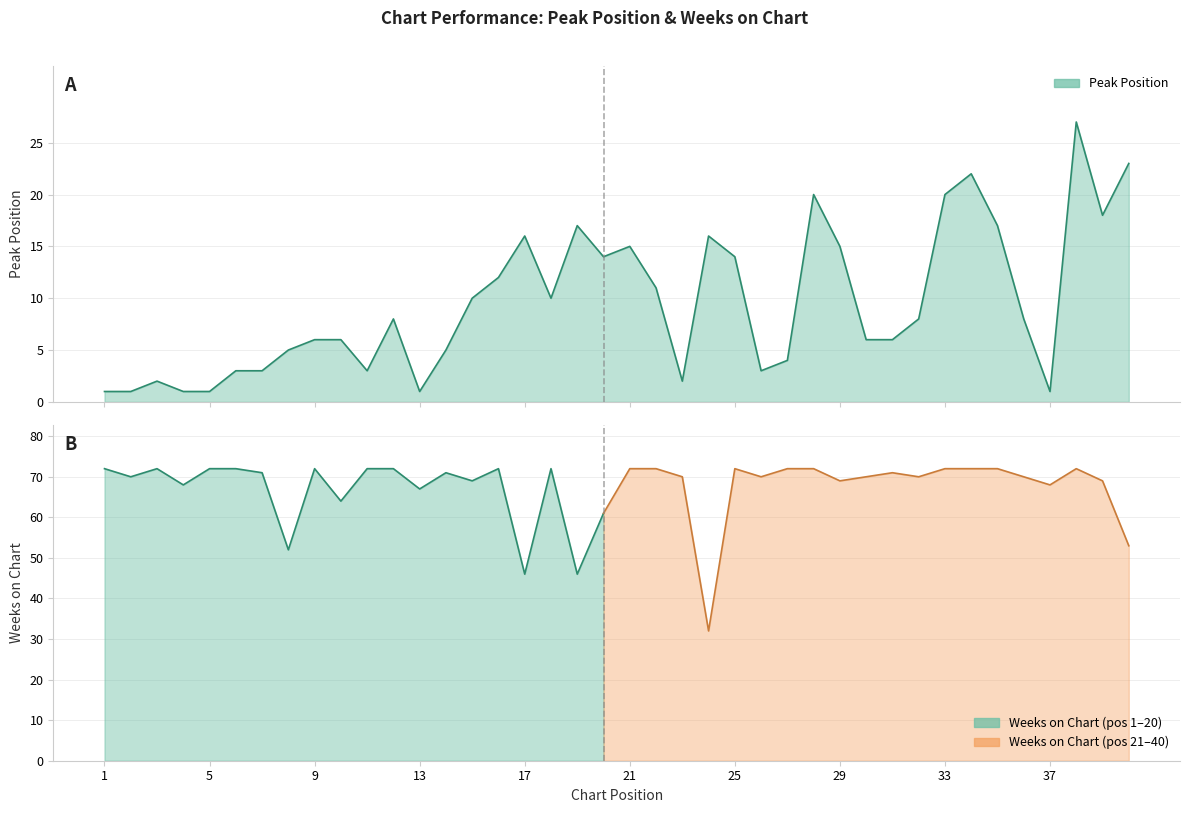

Between 17 and 5, which is larger?

17